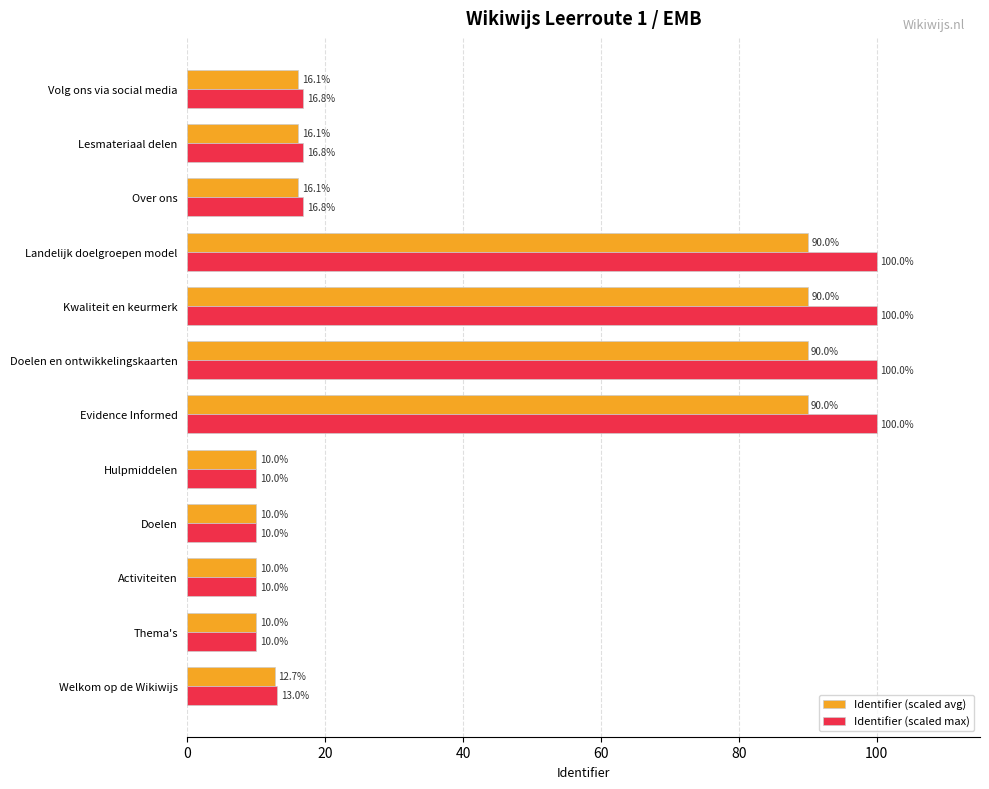

Which series has the widest spread of values?

Identifier (scaled max)